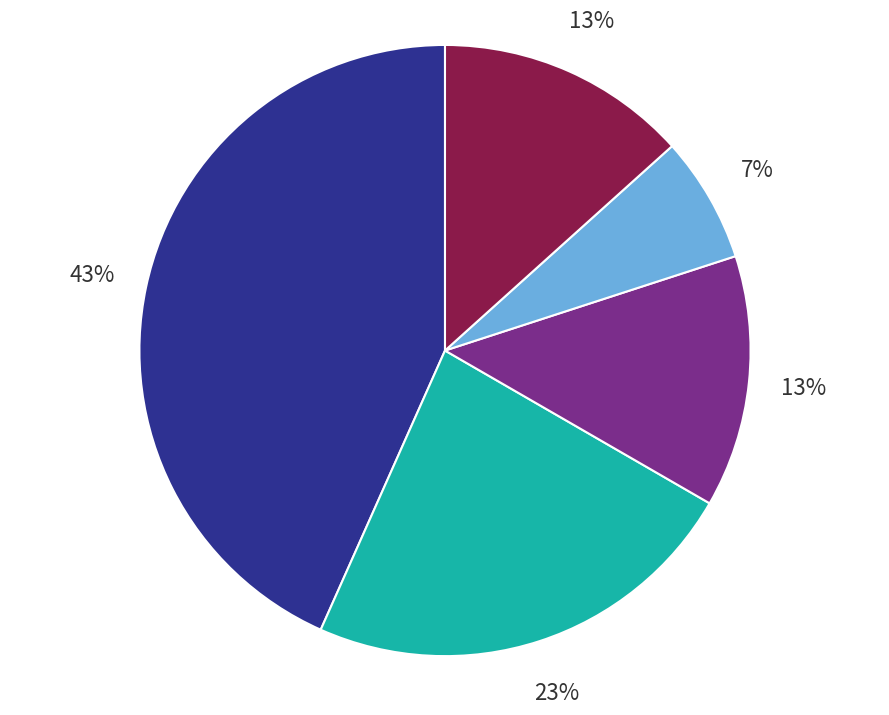

Is there a majority slice in this chart?

No